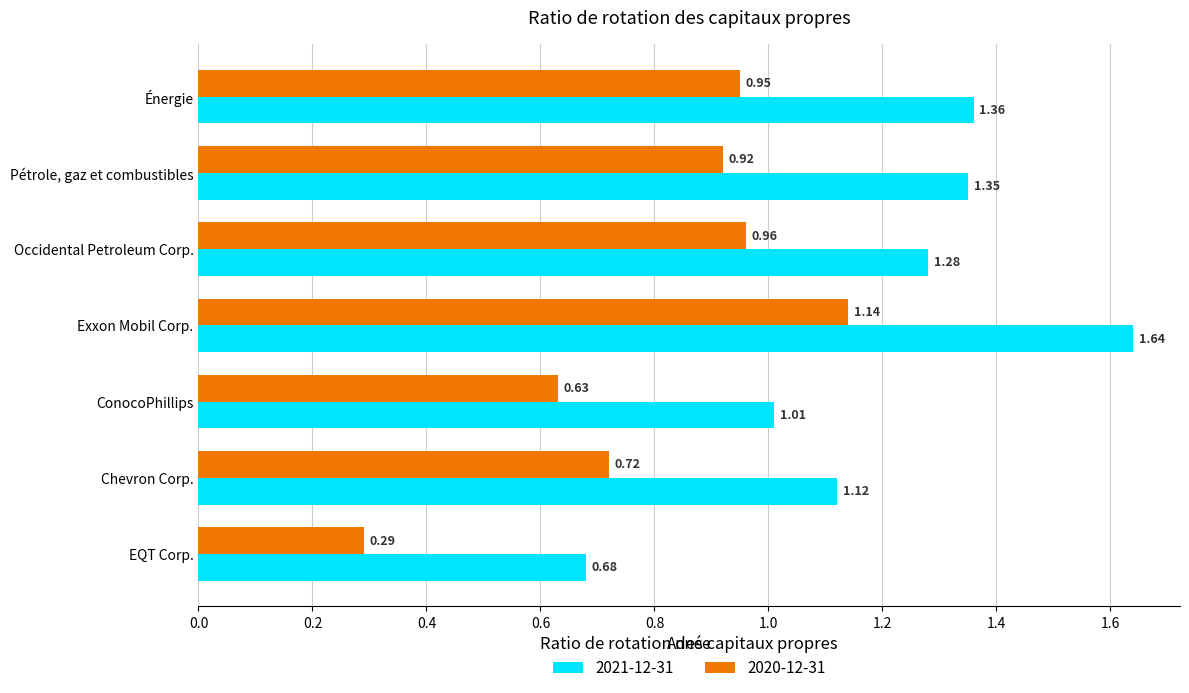

At which category does the chart reach its peak across all series?

Exxon Mobil Corp.